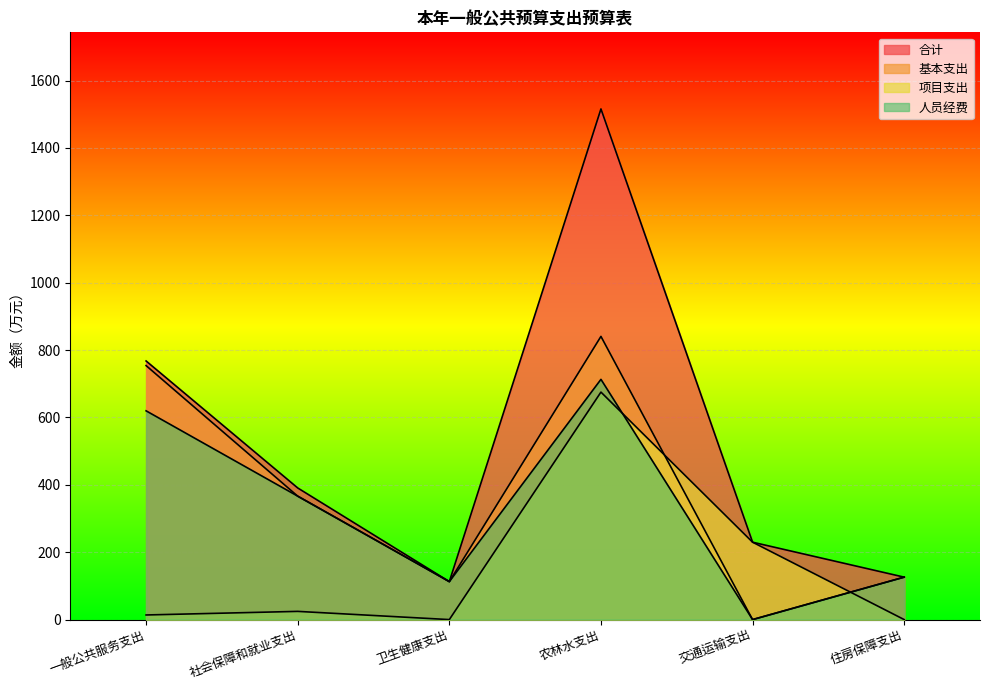

What is the difference between the 人员经费 values at 交通运输支出 and 一般公共服务支出?

619.6